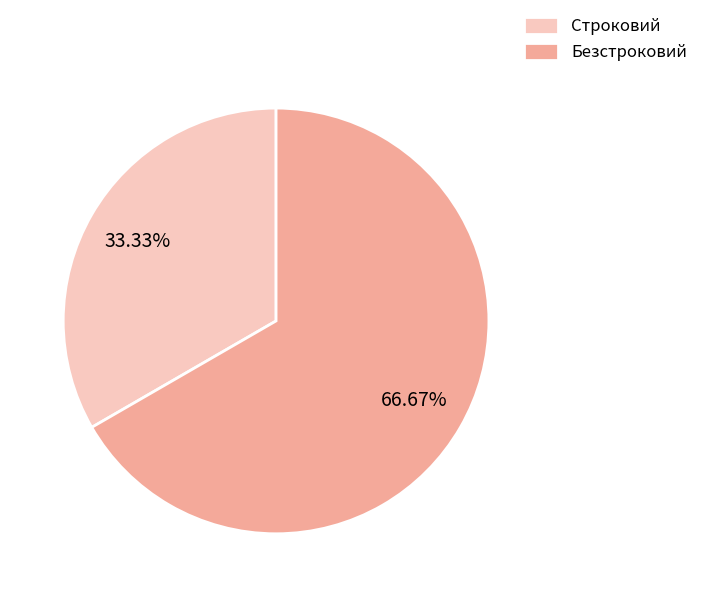

What is the ratio of the value at Строковий to the value at Безстроковий?

0.5